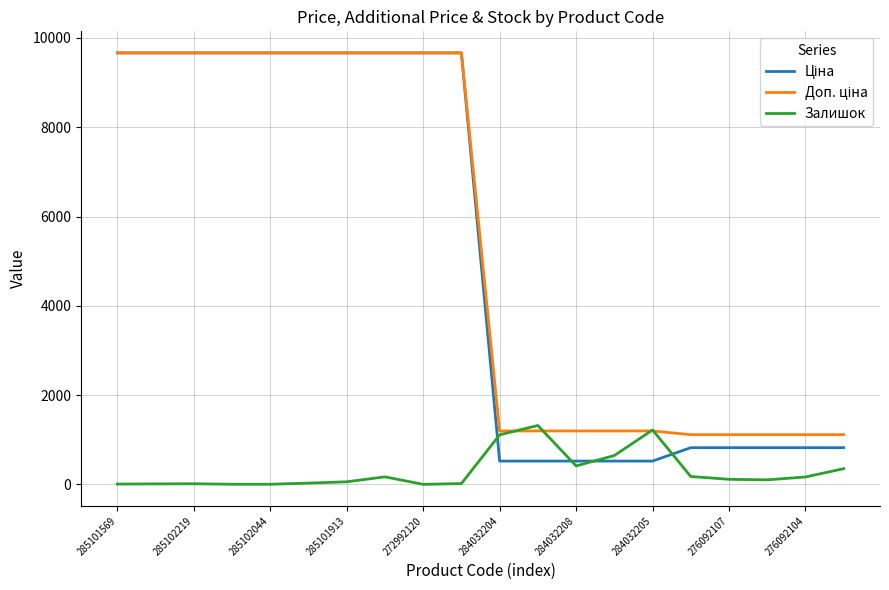

What is the greatest value displayed?

9664.7